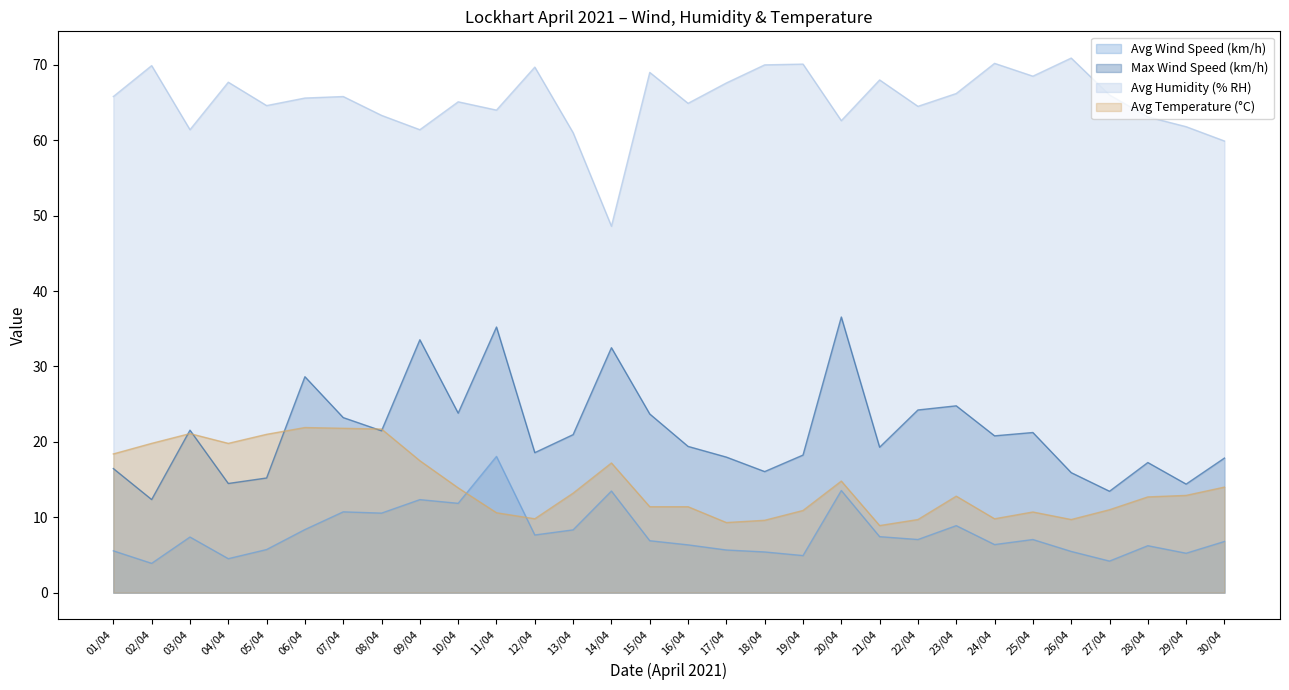

Reading left to right, list all the values displayed in this chart.

Avg Wind Speed (km/h): 01/04=5.5	02/04=3.9	03/04=7.4	04/04=4.5	05/04=5.7	06/04=8.4	07/04=10.7	08/04=10.6	09/04=12.3	10/04=11.8	11/04=18.1	12/04=7.7	13/04=8.3	14/04=13.5	15/04=6.9	16/04=6.3	17/04=5.7	18/04=5.4	19/04=4.9	20/04=13.6	21/04=7.4	22/04=7.0	23/04=8.9	24/04=6.4	25/04=7.0	26/04=5.5	27/04=4.2	28/04=6.2	29/04=5.2	30/04=6.8
Max Wind Speed (km/h): 01/04=16.5	02/04=12.3	03/04=21.6	04/04=14.5	05/04=15.2	06/04=28.6	07/04=23.2	08/04=21.5	09/04=33.5	10/04=23.8	11/04=35.2	12/04=18.6	13/04=21.0	14/04=32.5	15/04=23.7	16/04=19.4	17/04=18.0	18/04=16.1	19/04=18.2	20/04=36.6	21/04=19.3	22/04=24.2	23/04=24.8	24/04=20.8	25/04=21.2	26/04=15.9	27/04=13.4	28/04=17.3	29/04=14.4	30/04=17.9
Avg Humidity (% RH): 01/04=65.8	02/04=69.9	03/04=61.4	04/04=67.7	05/04=64.6	06/04=65.6	07/04=65.8	08/04=63.3	09/04=61.4	10/04=65.1	11/04=64.0	12/04=69.7	13/04=61.0	14/04=48.6	15/04=69.0	16/04=64.9	17/04=67.6	18/04=70.0	19/04=70.1	20/04=62.6	21/04=68.0	22/04=64.5	23/04=66.2	24/04=70.2	25/04=68.5	26/04=70.9	27/04=66.0	28/04=63.1	29/04=61.8	30/04=59.9
Avg Temperature (°C): 01/04=18.4	02/04=19.8	03/04=21.1	04/04=19.8	05/04=21.0	06/04=21.9	07/04=21.8	08/04=21.7	09/04=17.5	10/04=13.9	11/04=10.6	12/04=9.8	13/04=13.2	14/04=17.2	15/04=11.4	16/04=11.4	17/04=9.3	18/04=9.6	19/04=10.9	20/04=14.8	21/04=8.9	22/04=9.7	23/04=12.8	24/04=9.8	25/04=10.7	26/04=9.7	27/04=11.0	28/04=12.7	29/04=12.9	30/04=14.0